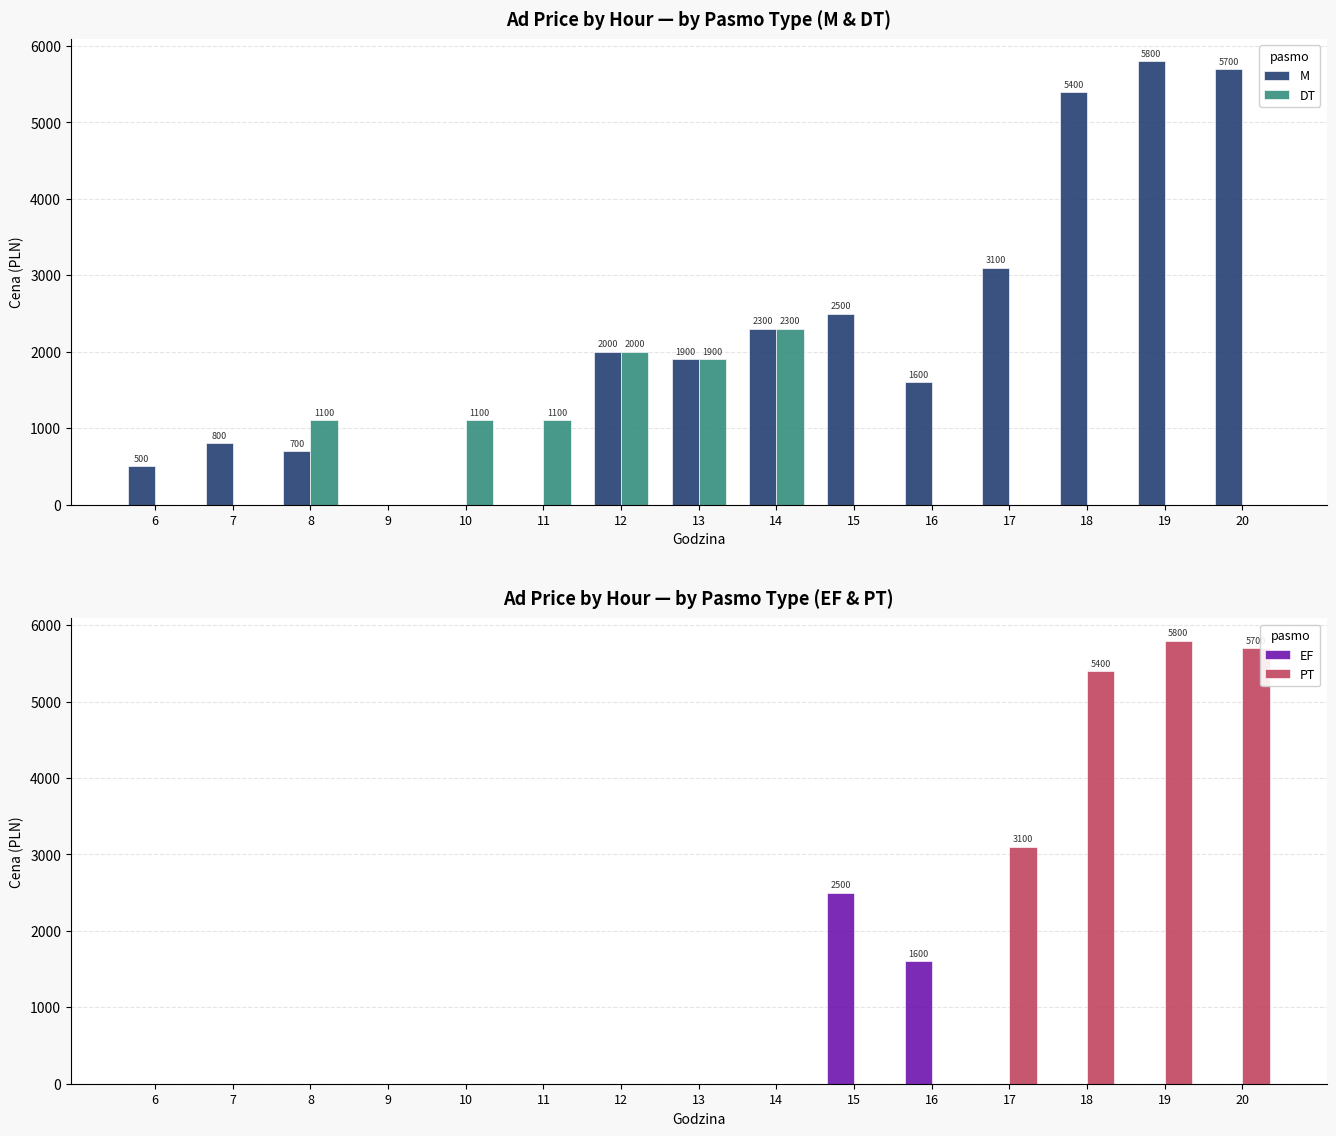

What is the approximate value of PT at 18, to the nearest 10?

5400